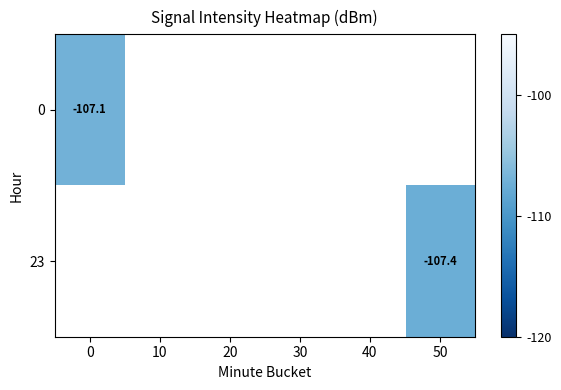

List the labels in order of 0 value, smallest first.

0, 10, 20, 30, 40, 50